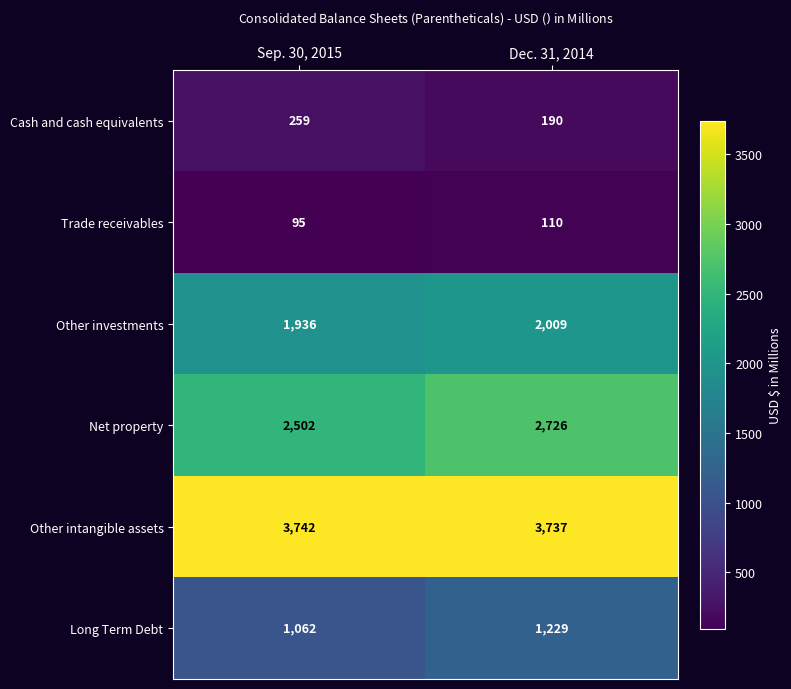

What is the spread (max minus min) of values at Sep. 30, 2015?

3647